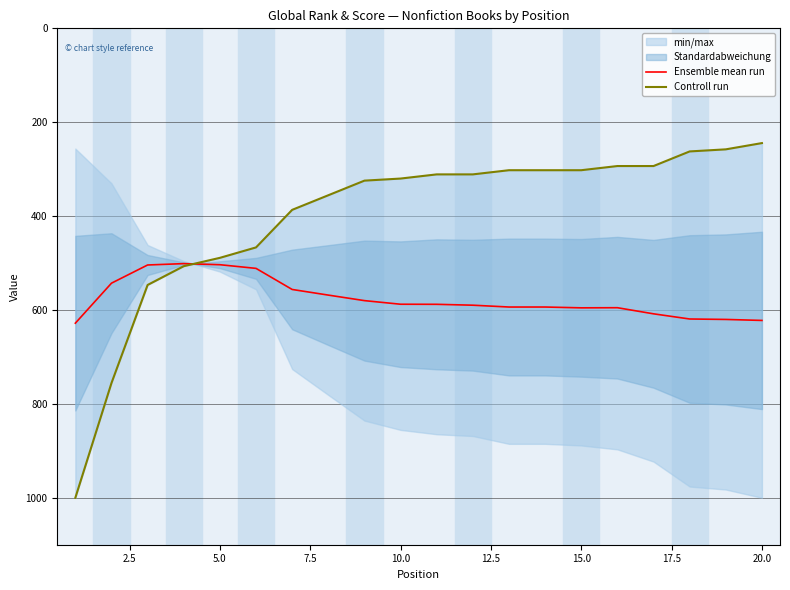

The value of Controll run at 18 is 60.6. True or false?

False